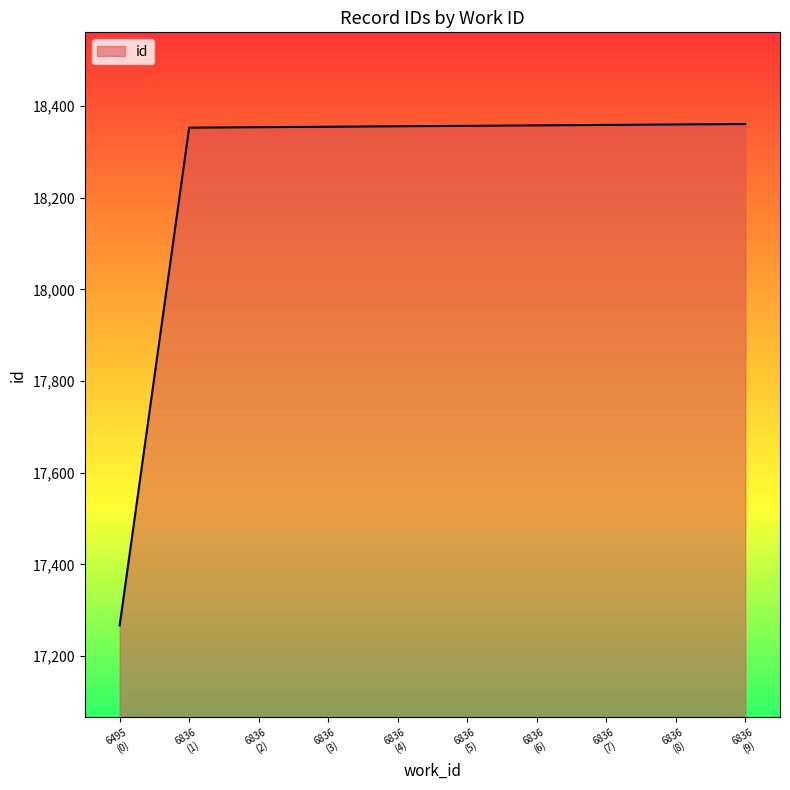

How many data points does each series have?

10